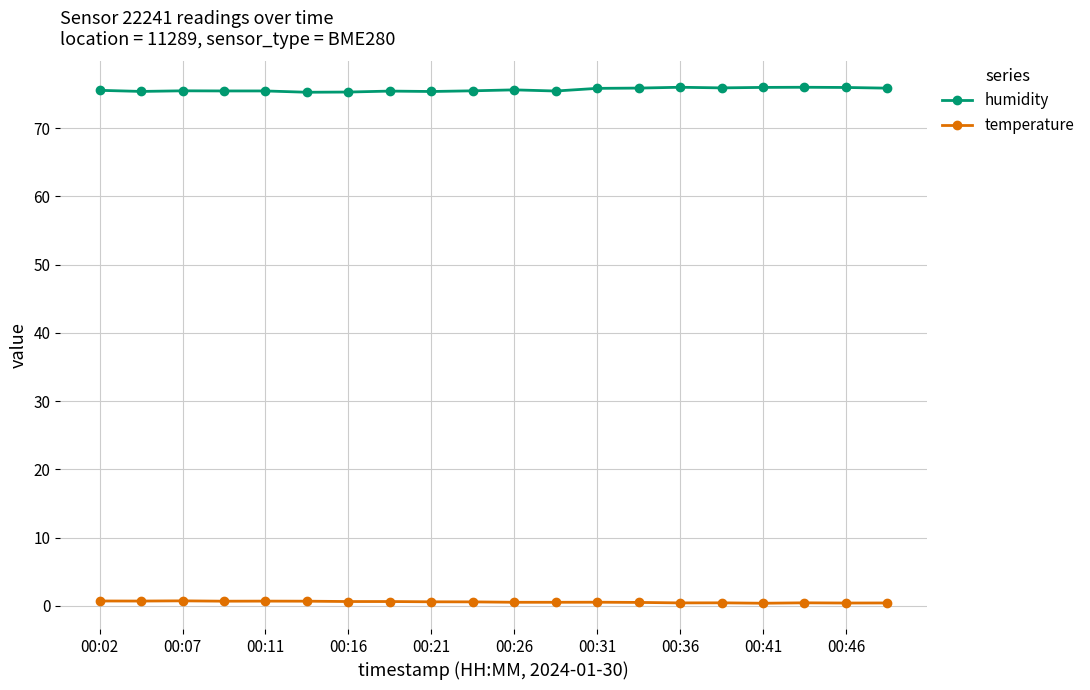

List the series in order of their overall mean, highest first.

humidity, temperature